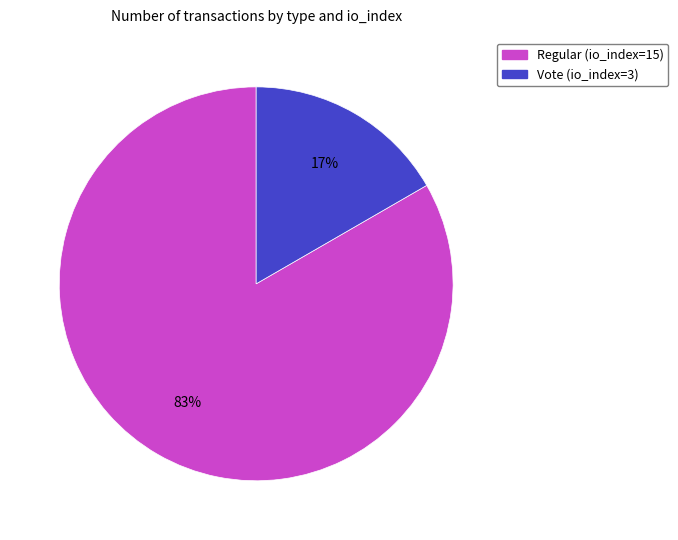

Which category has the biggest portion of the pie?

Regular (io_index=15)